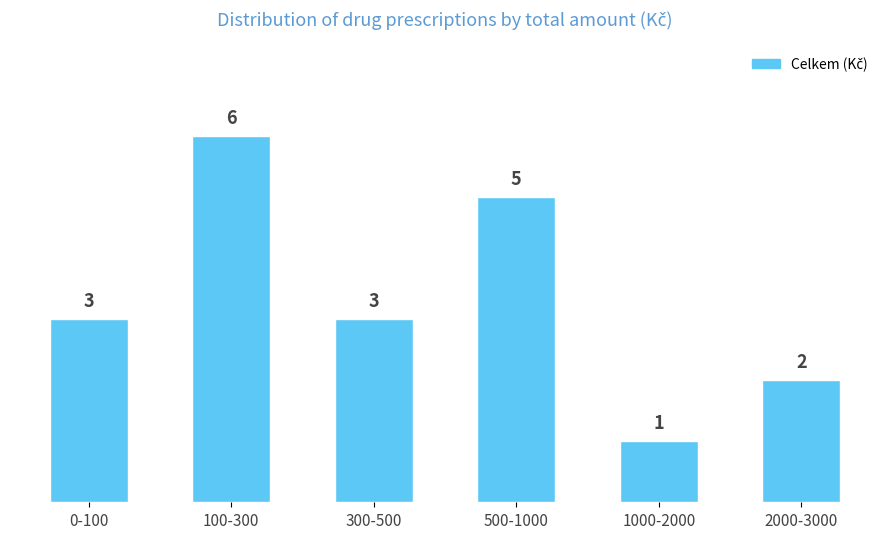

Reading left to right, extract all data points from this chart.

3	6	3	5	1	2